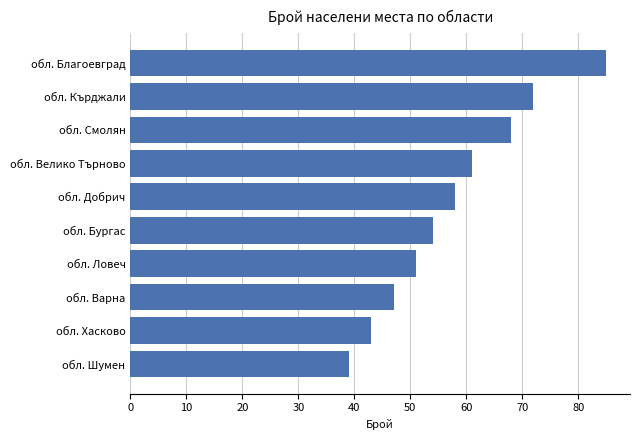

Reading top to bottom, extract all data points from this chart.

обл. Благоевград=85	обл. Кърджали=72	обл. Смолян=68	обл. Велико Търново=61	обл. Добрич=58	обл. Бургас=54	обл. Ловеч=51	обл. Варна=47	обл. Хасково=43	обл. Шумен=39